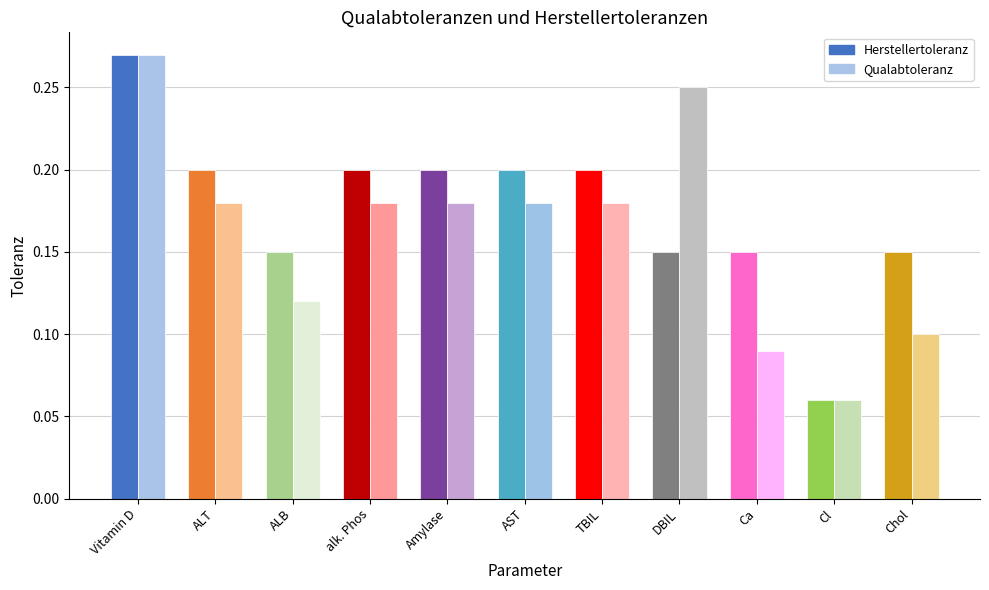

Reading right to left, extract all data points from this chart.

Herstellertoleranz: Chol=0.1	Cl=0.1	Ca=0.1	DBIL=0.1	TBIL=0.2	AST=0.2	Amylase=0.2	alk. Phos=0.2	ALB=0.1	ALT=0.2	Vitamin D=0.3
Qualabtoleranz: Chol=0.1	Cl=0.1	Ca=0.1	DBIL=0.2	TBIL=0.2	AST=0.2	Amylase=0.2	alk. Phos=0.2	ALB=0.1	ALT=0.2	Vitamin D=0.3